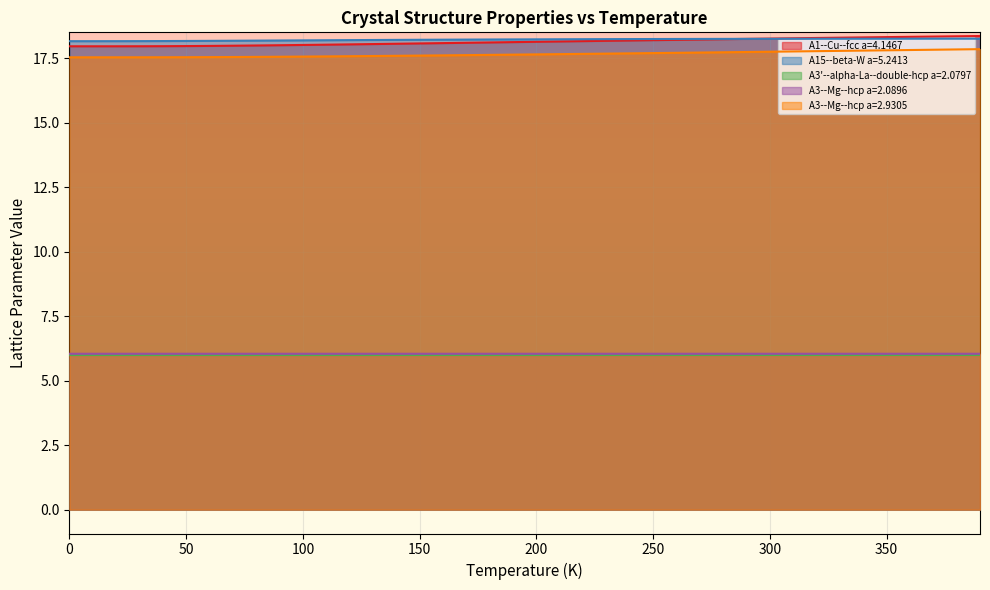

How many distinct data groups are displayed?

5